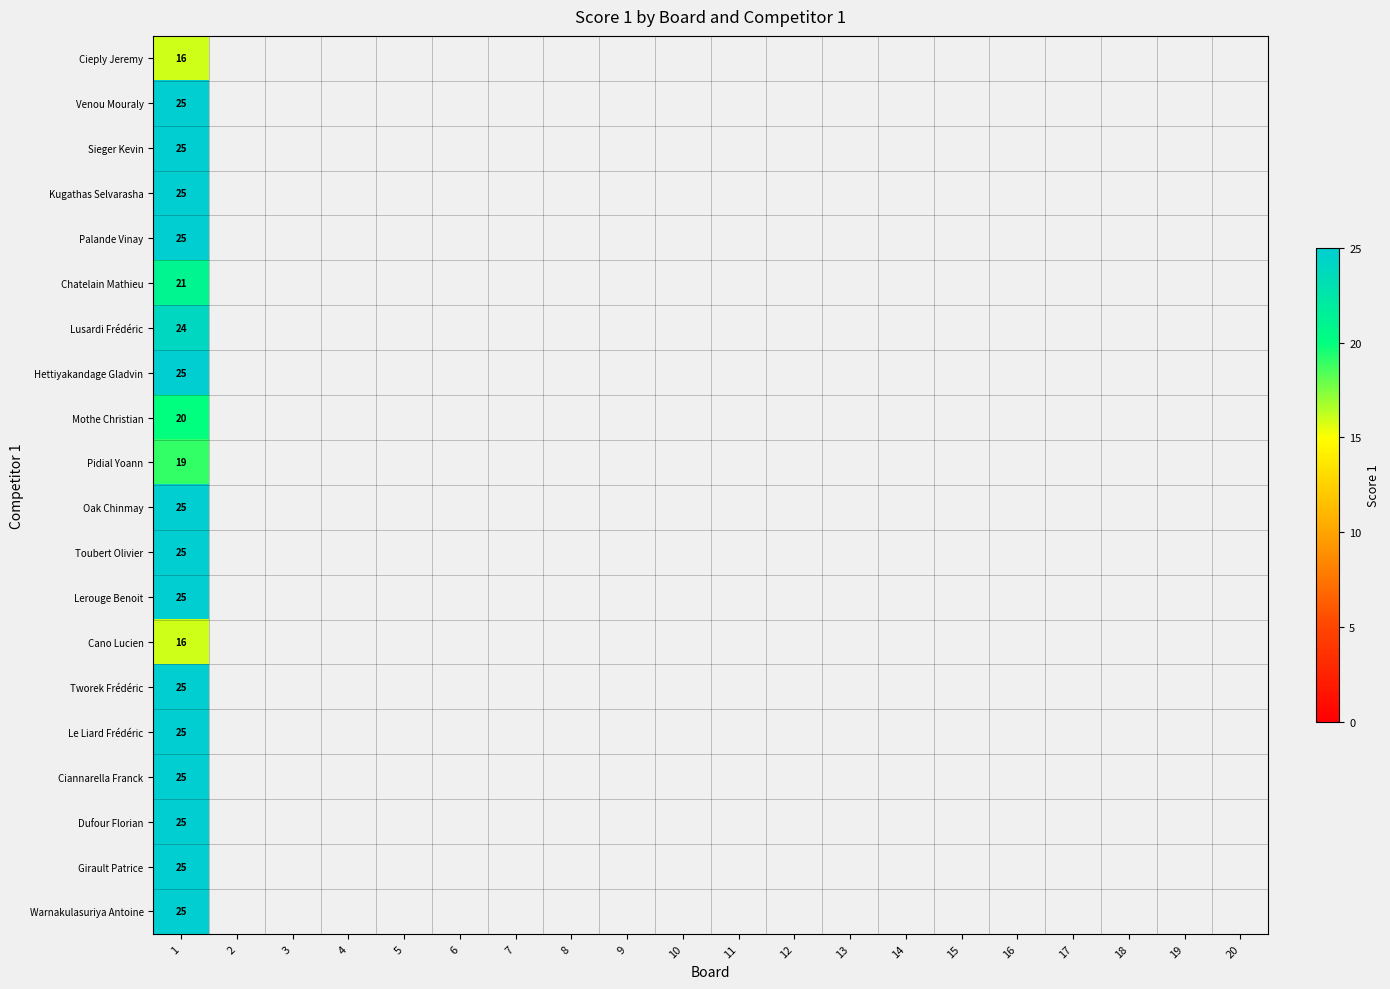

How many values in Dufour Florian are above zero?

1